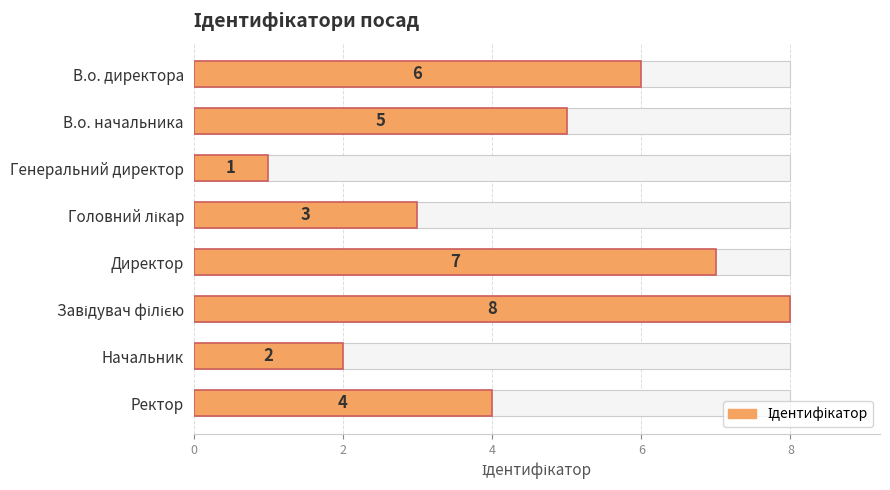

How many series are shown in this chart?

1